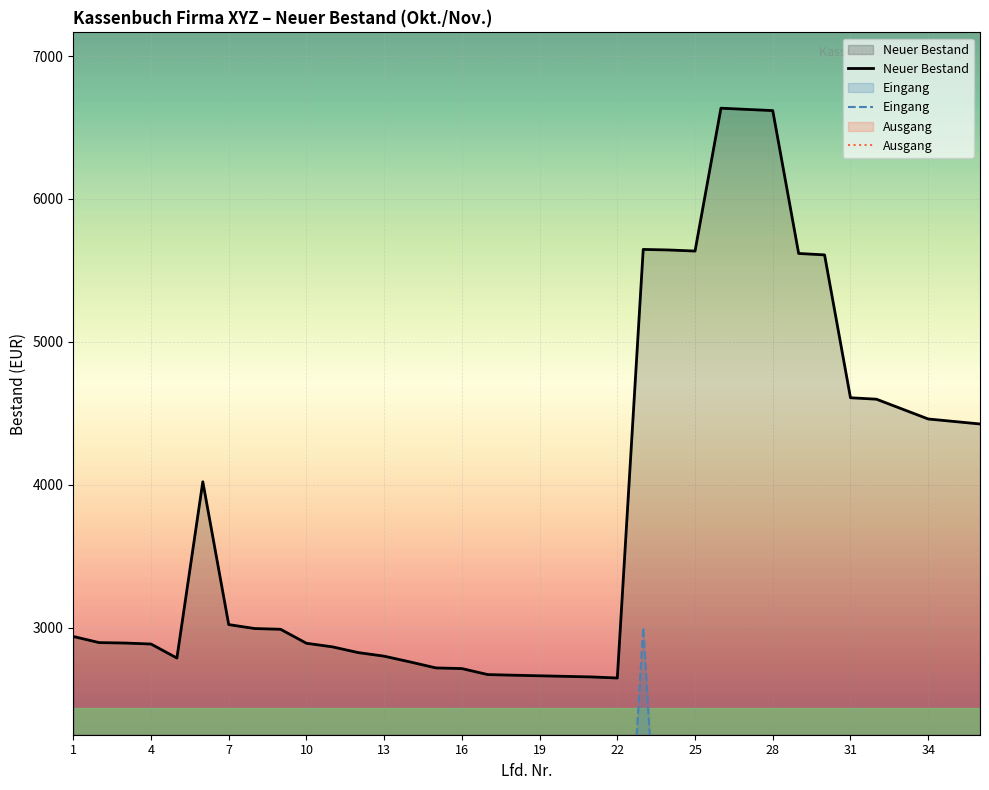

At which category does the chart reach its minimum across all series?

22